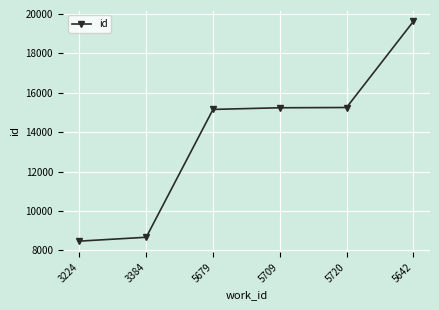

Approximately how many times larger is the value at 5709 compared to 5679?

1.0